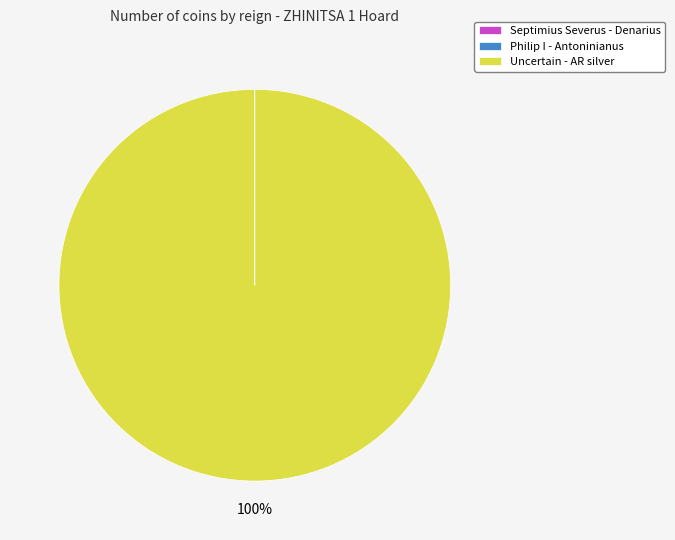

True or false: Uncertain - AR silver accounts for 95% of the total.

False